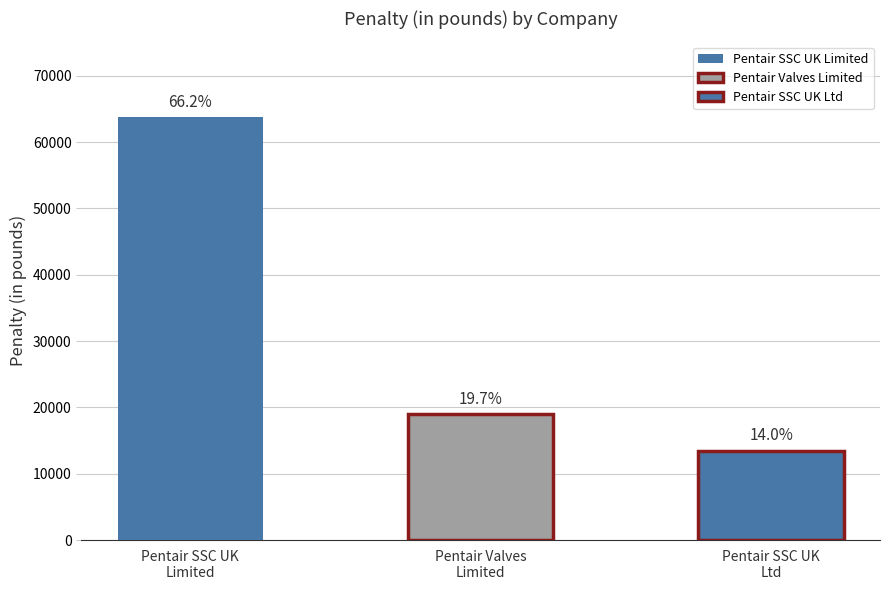

What is the value of the 3rd bar from the left?

13500